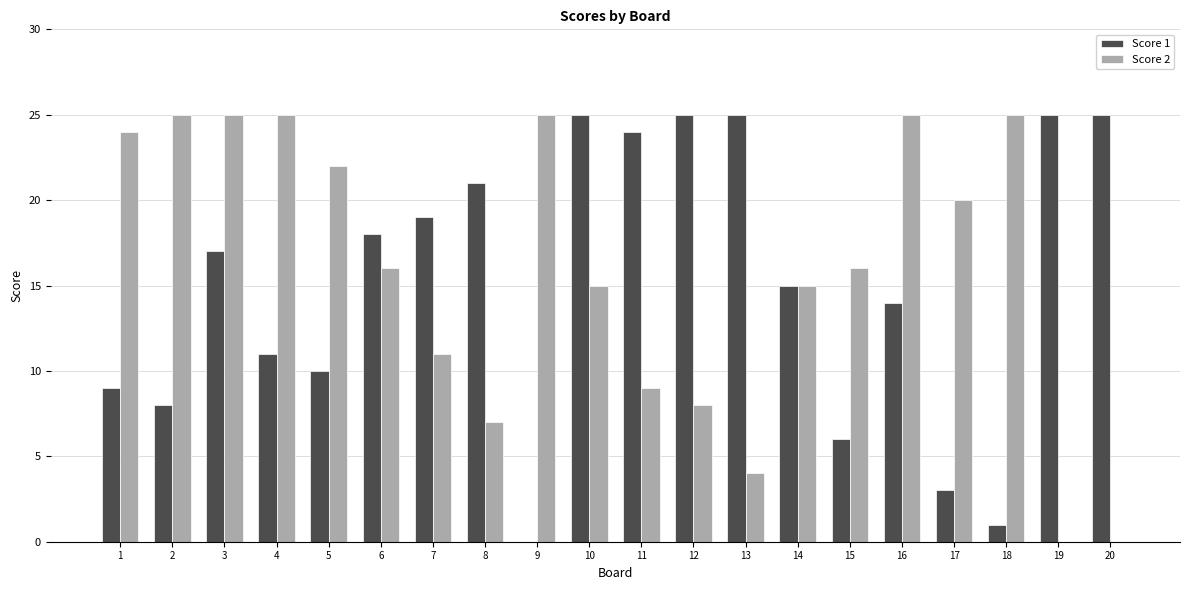

Which series has the largest total across all categories?

Score 2